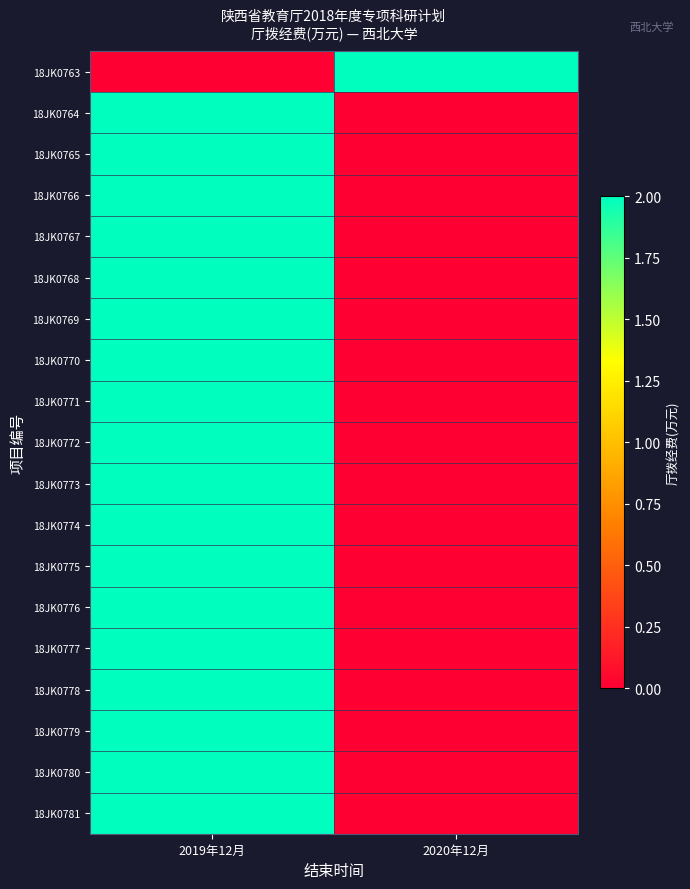

Rank the series by their maximum value, from highest to lowest.

18JK0763, 18JK0764, 18JK0765, 18JK0766, 18JK0767, 18JK0768, 18JK0769, 18JK0770, 18JK0771, 18JK0772, 18JK0773, 18JK0774, 18JK0775, 18JK0776, 18JK0777, 18JK0778, 18JK0779, 18JK0780, 18JK0781